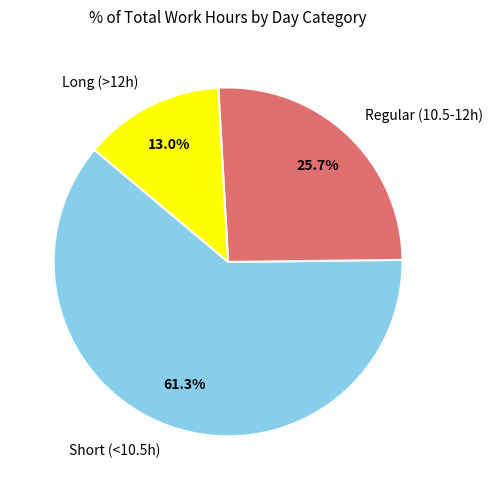

How many segments does this pie chart have?

3